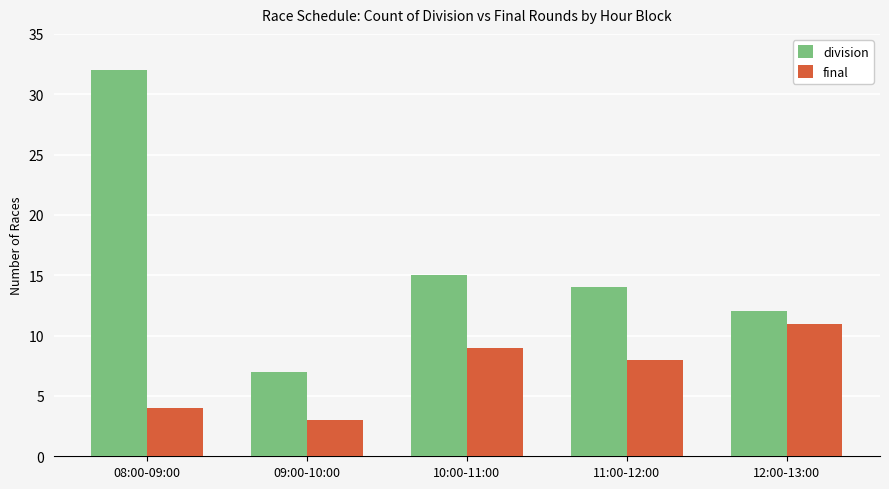

Rank the series at 12:00-13:00 from highest to lowest value.

division, final